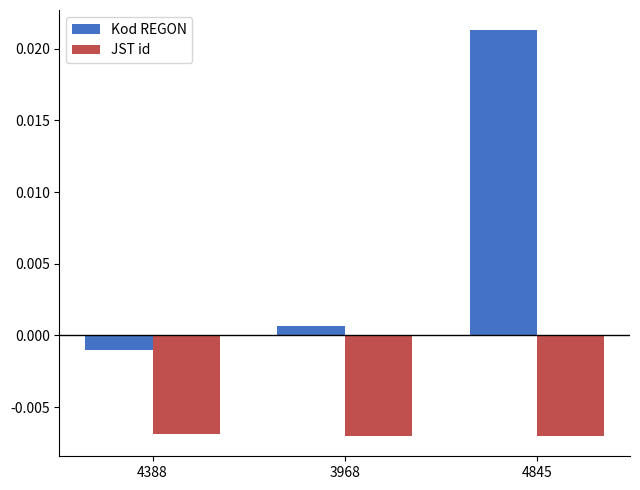

Which series has the largest range (max minus min)?

Kod REGON